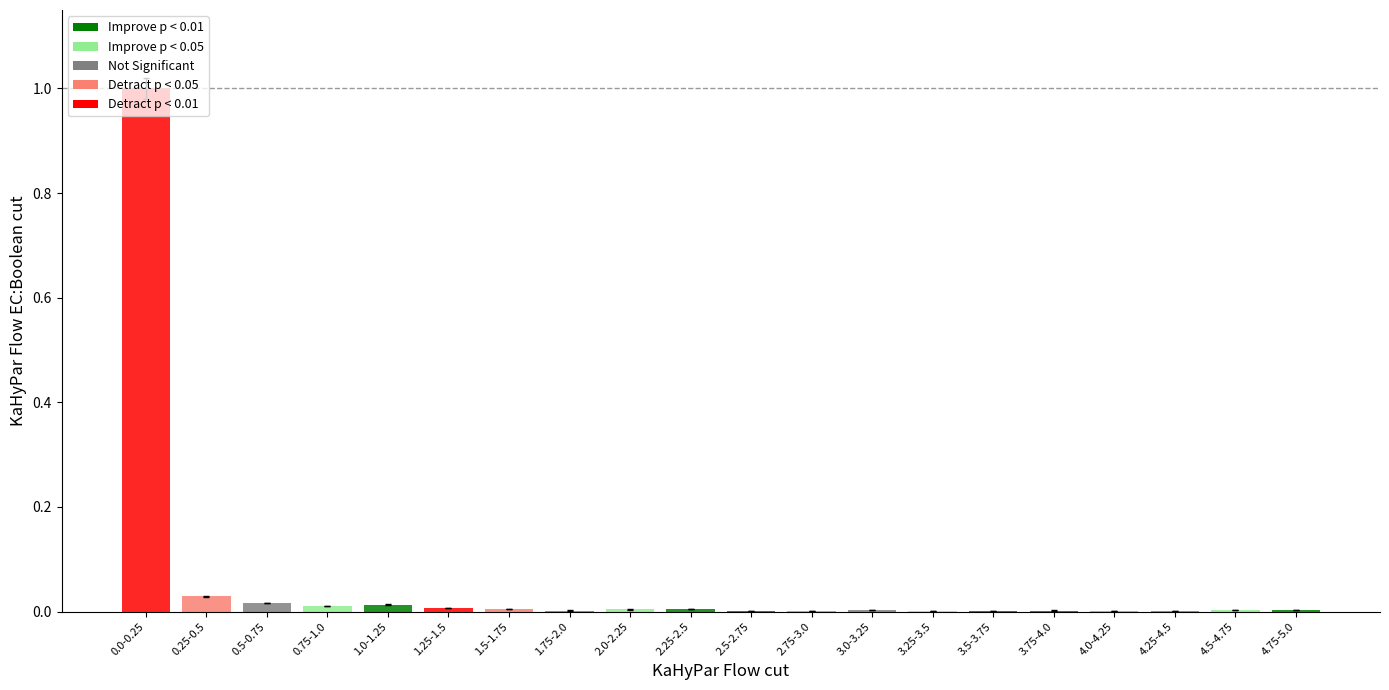

Which label corresponds to the largest value in the chart?

0.0-0.25